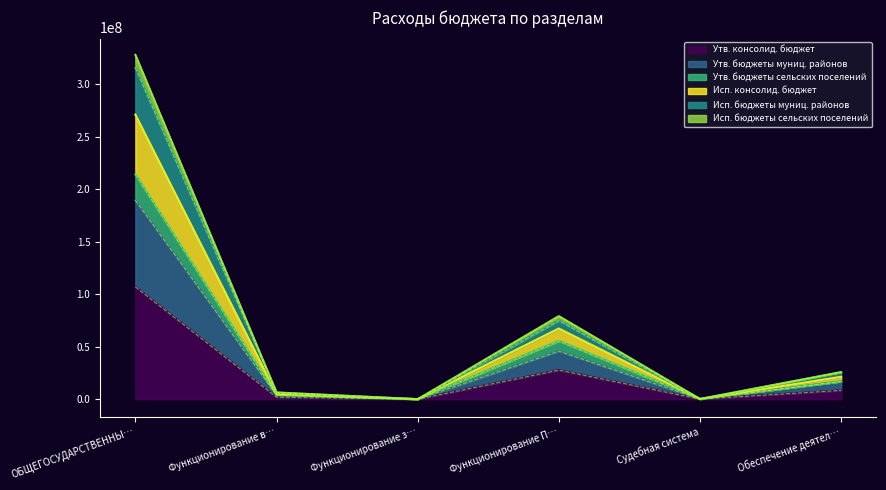

What is the maximum value for Утв. консолид. бюджет?

106948069.7